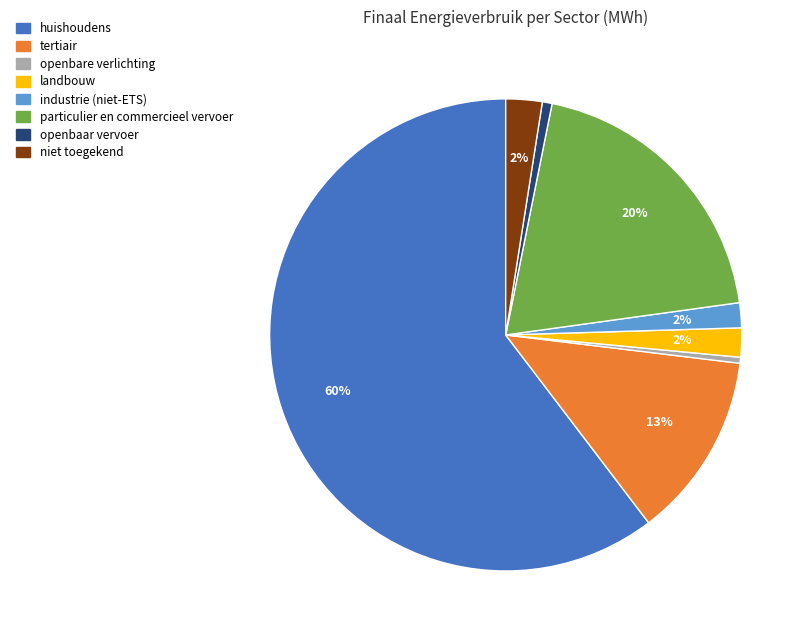

Is there a majority slice in this chart?

Yes